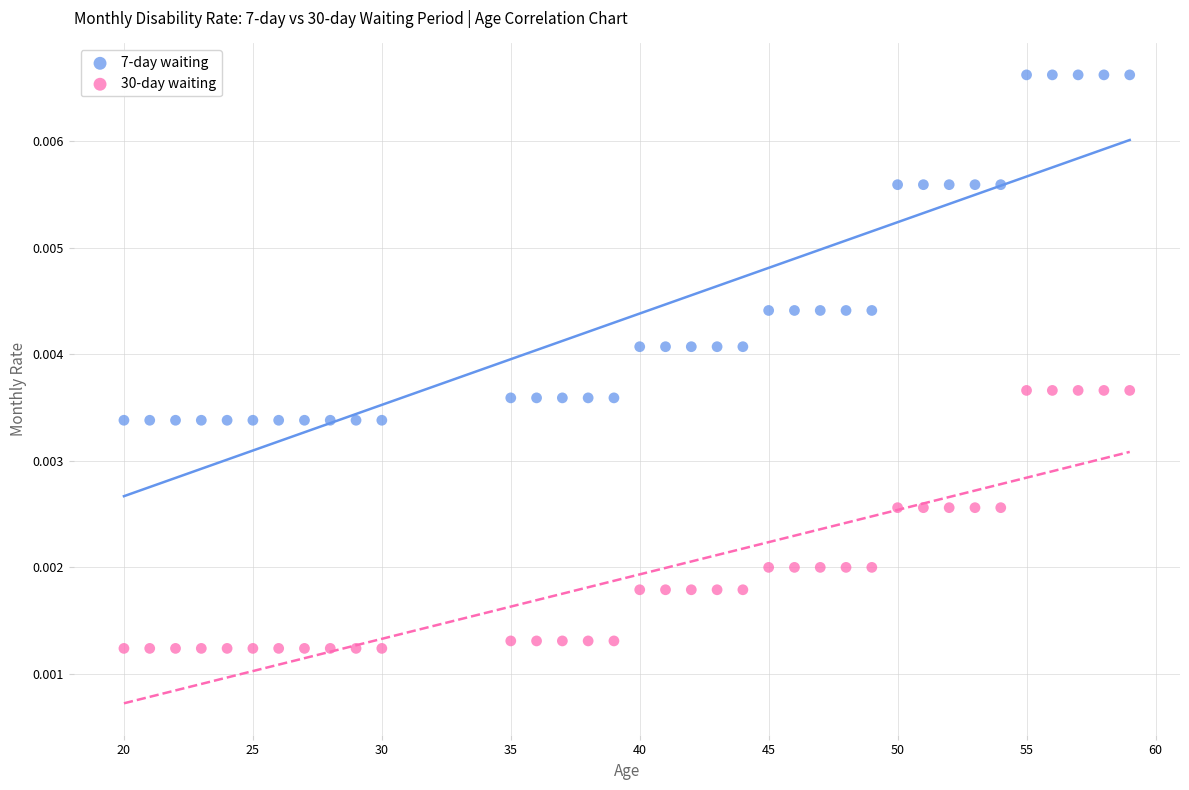

Across all data points, what is the range of X values (max minus min)?

39.0